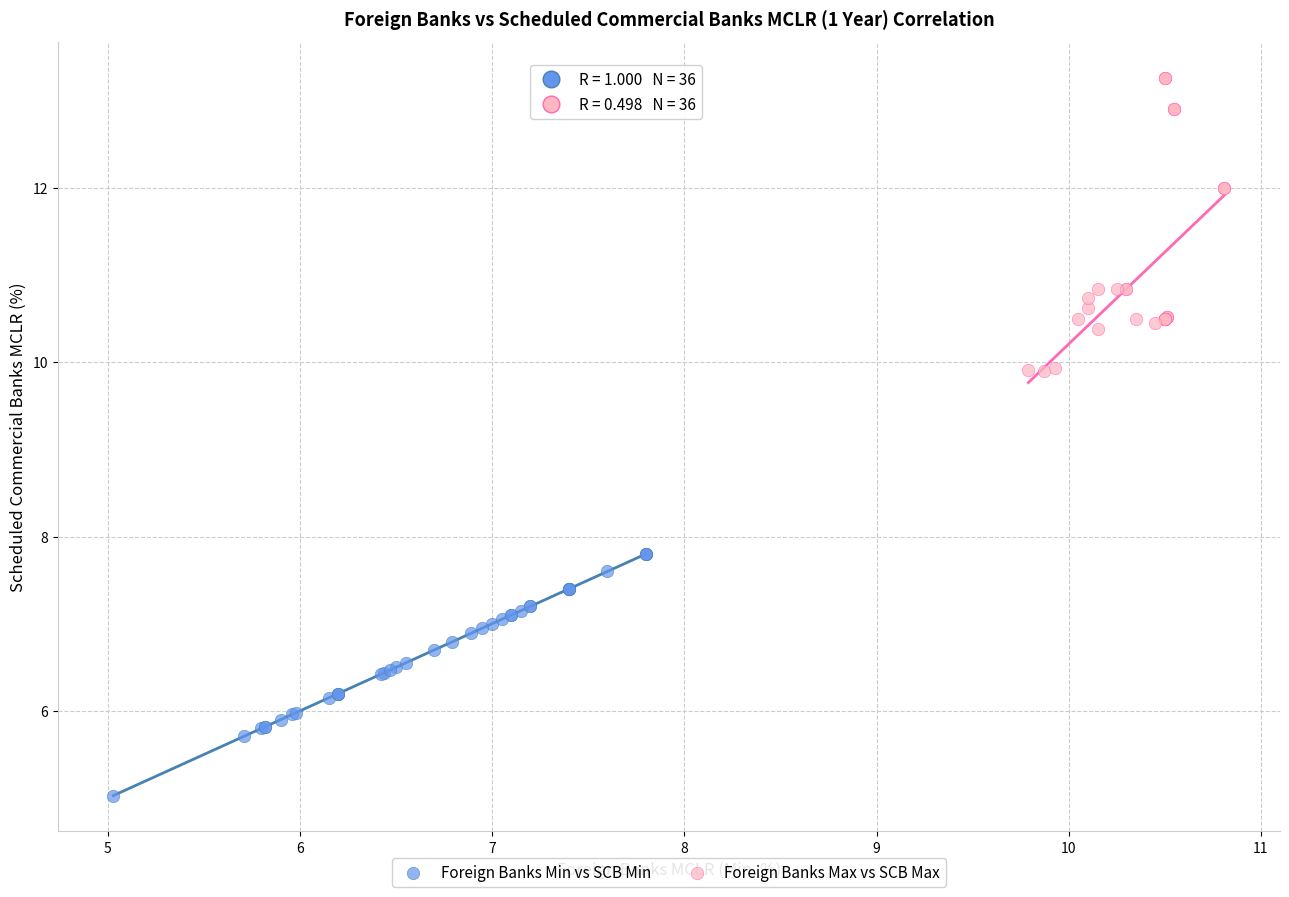

Which series reaches the maximum Y coordinate?

Foreign Banks Max vs SCB Max